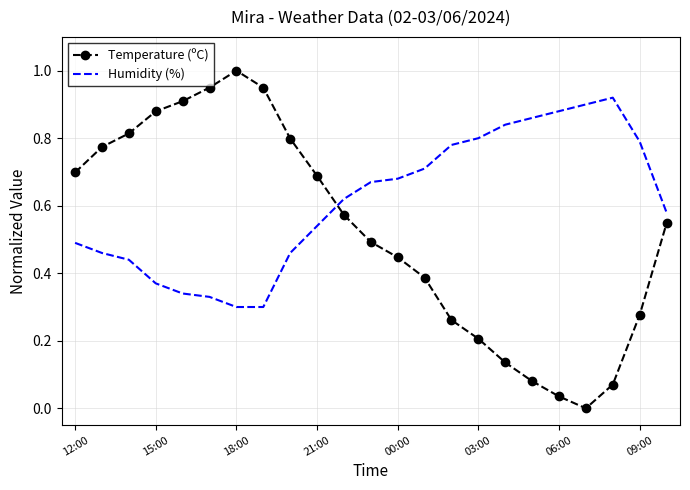

Which series has the largest total across all categories?

Humidity (%)